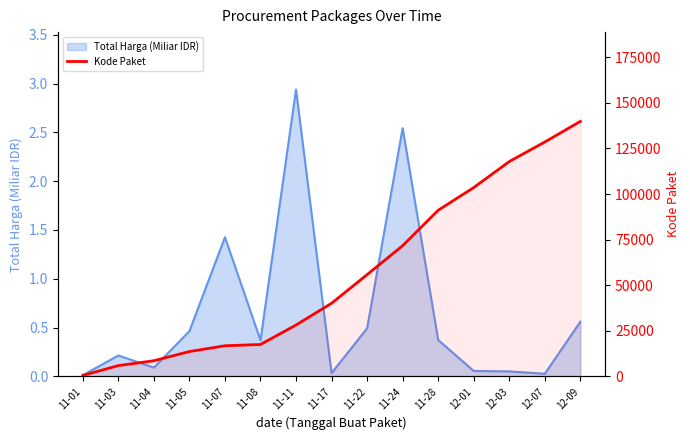

What is the label of the 14th point from the left?

12-07